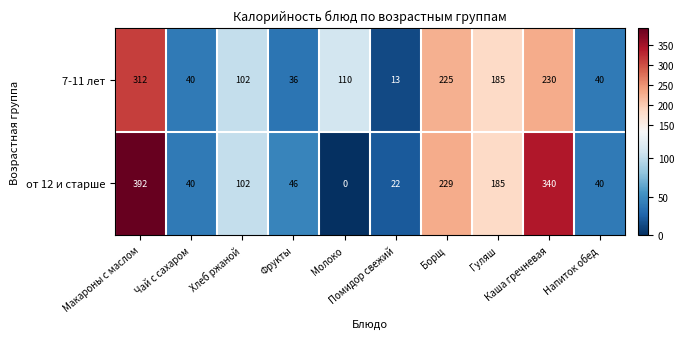

Which series has the widest spread of values?

от 12 и старше